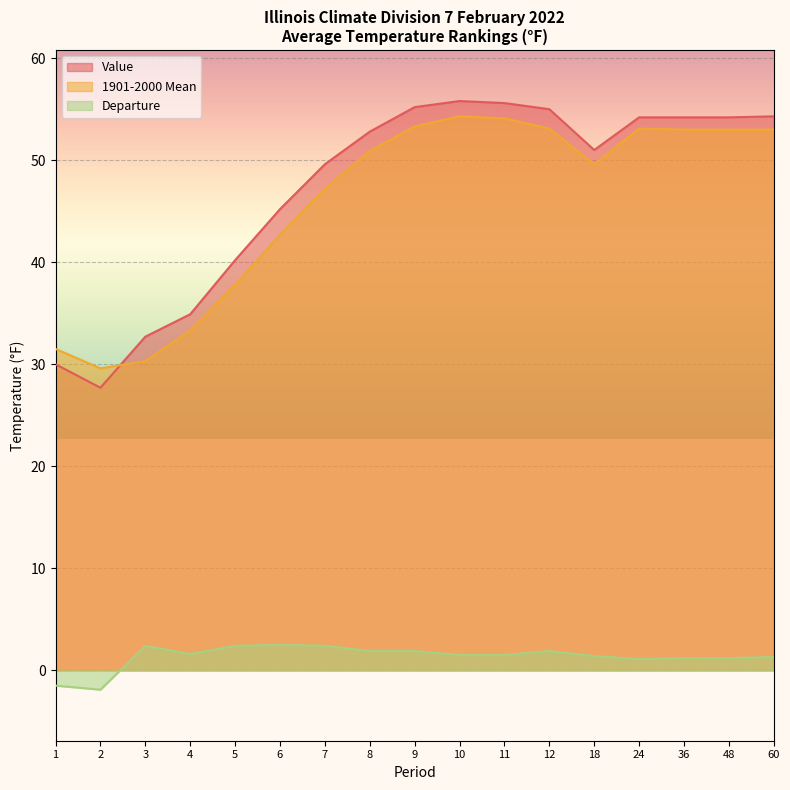

How many values in the Value series exceed 52?

9